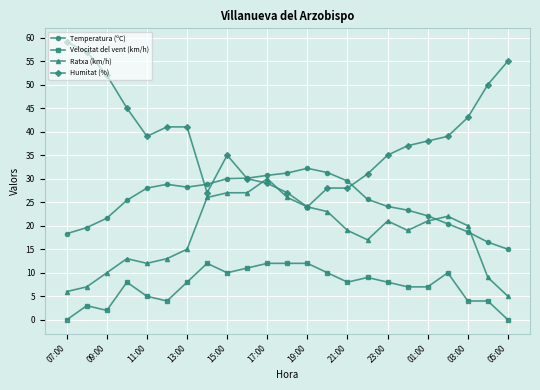

List the series in order of their overall mean, lowest first.

Velocitat del vent (km/h), Ratxa (km/h), Temperatura (ºC), Humitat (%)